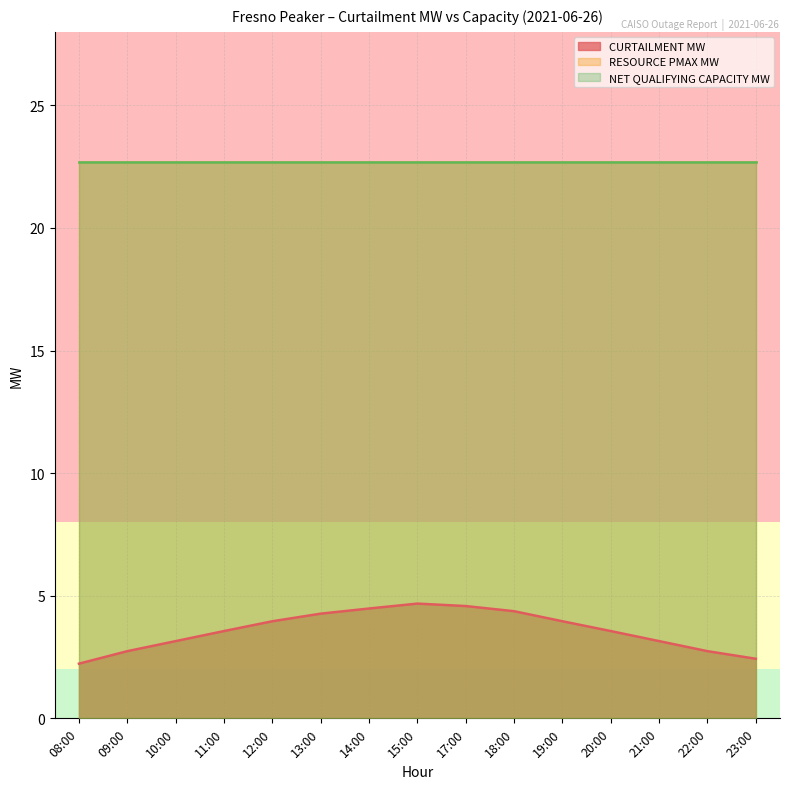

Does the chart display data point markers on the line(s)?

No